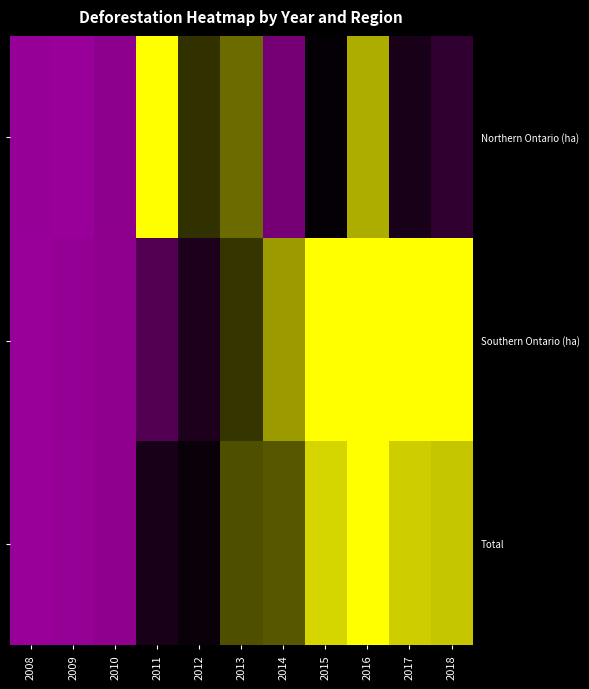

Which has a higher value, 2008 or 2017?

2017